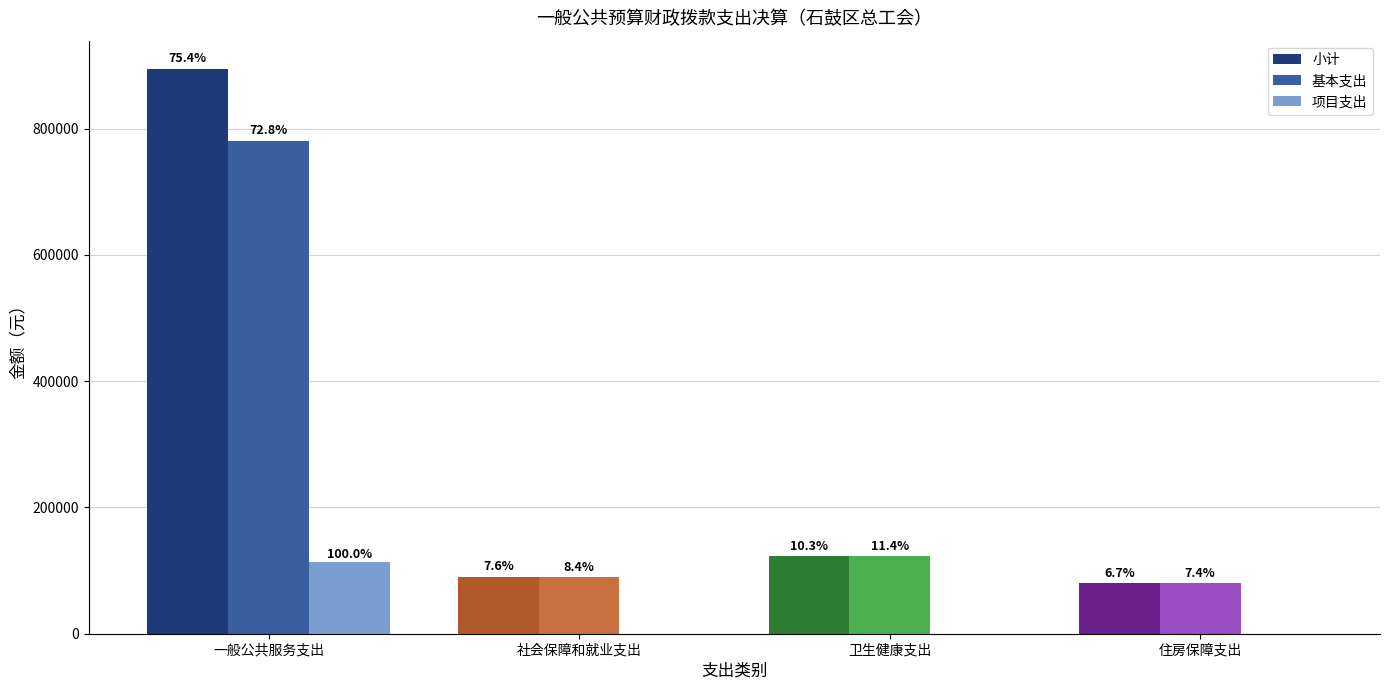

What is the label of the 3rd bar from the right?

社会保障和就业支出